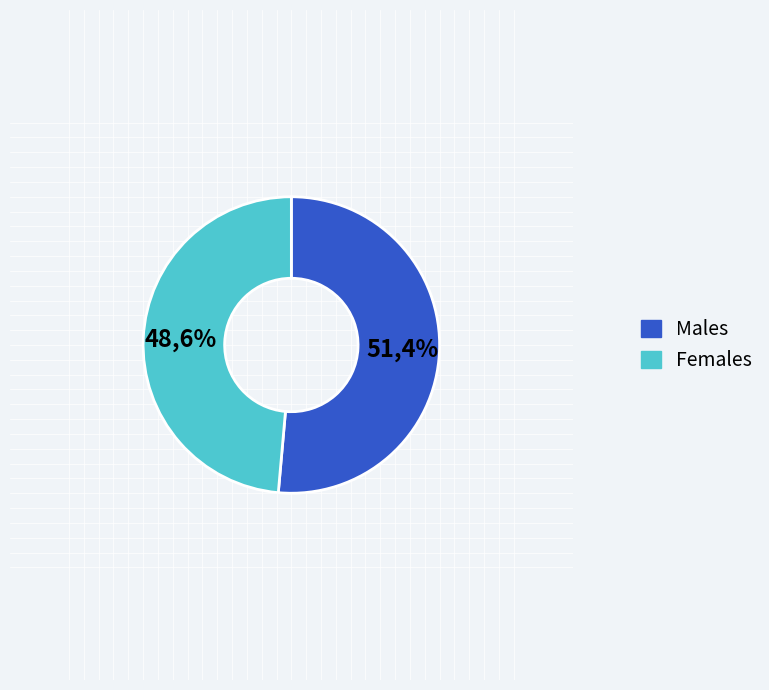

Does Males represent more than half of the total?

Yes